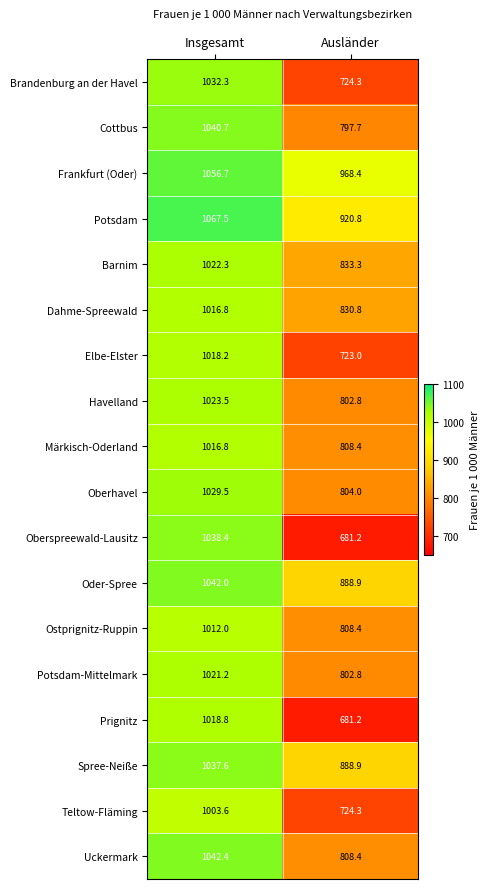

Is it true that Oberhavel equals 1158.7 at Ausländer?

False